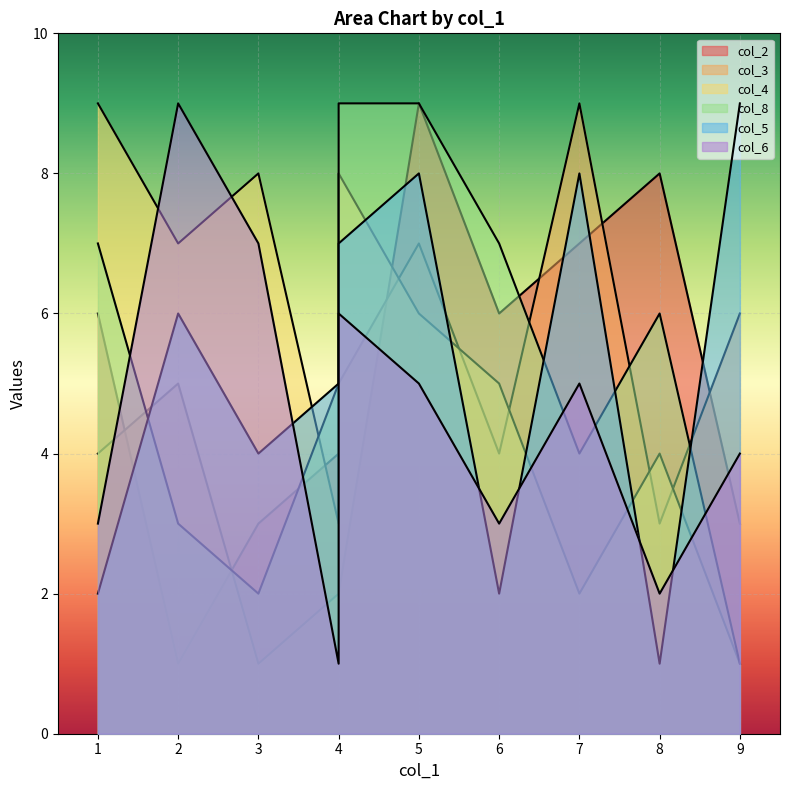

What is the difference between the col_3 values at 3 and 9?

1